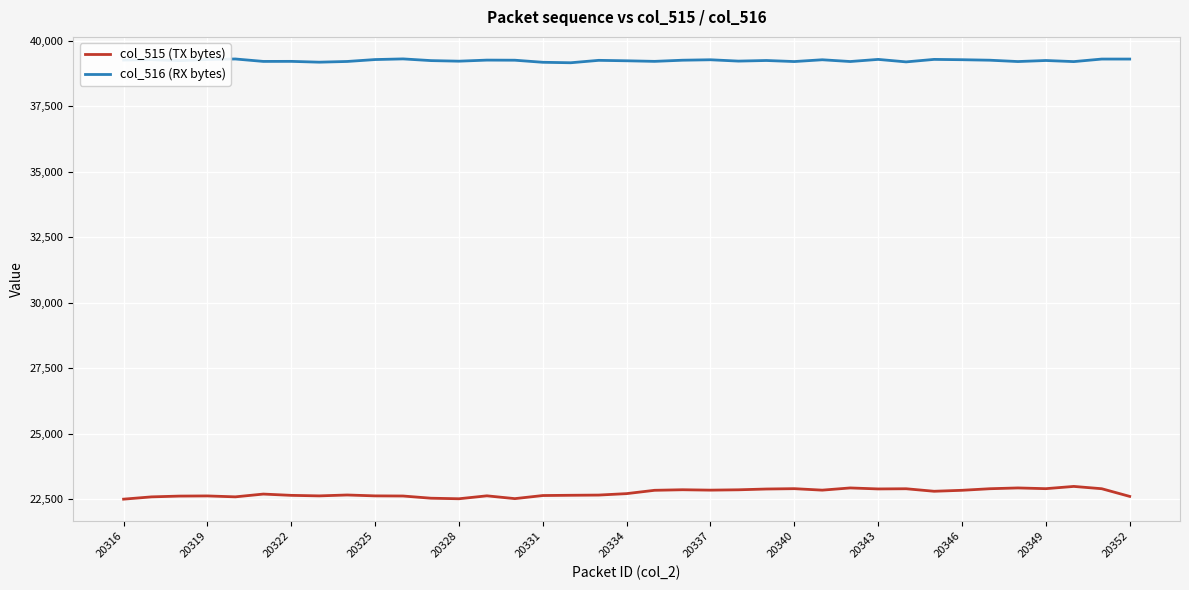

Count the number of categories in the chart.

37